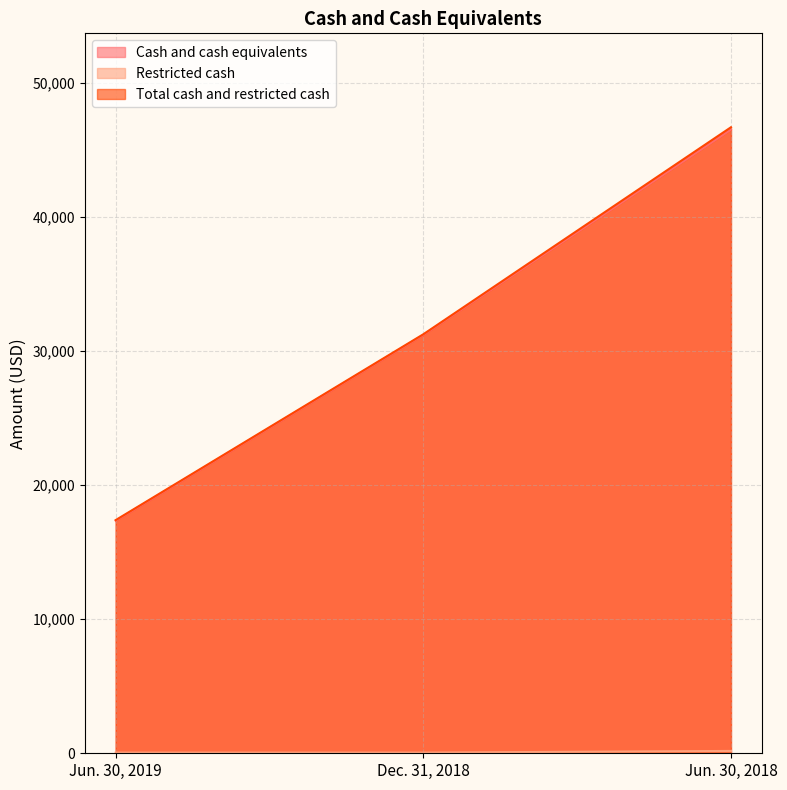

Count the Total cash and restricted cash values in the range 17398 to 46708.

3